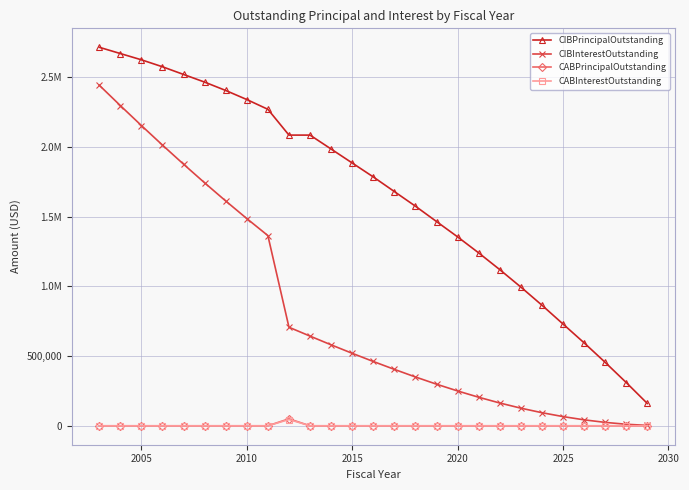

What is the difference between the maximum and minimum values in the CABPrincipalOutstanding series?

50000.0